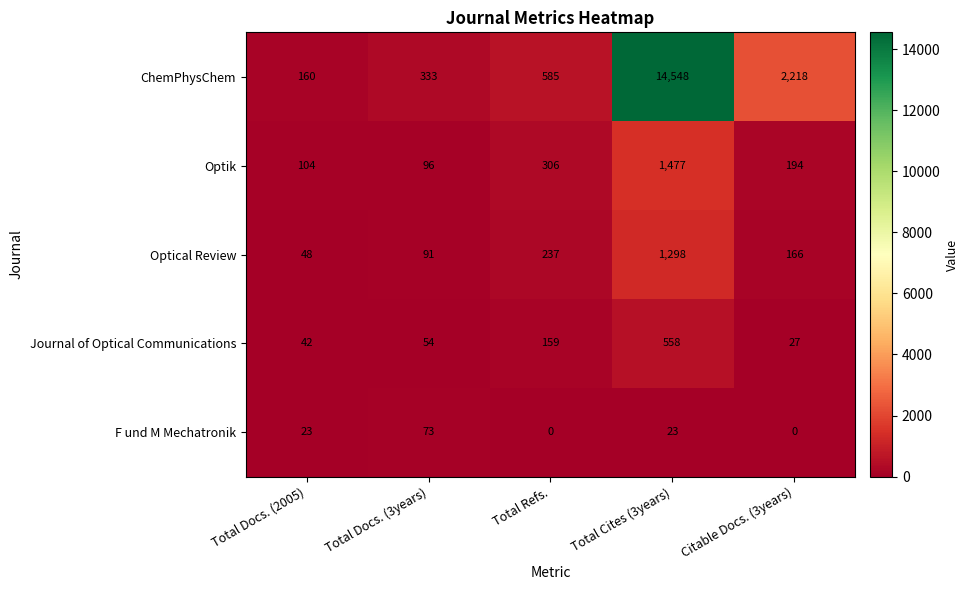

Rank the series by their maximum value, from lowest to highest.

F und M Mechatronik, Journal of Optical Communications, Optical Review, Optik, ChemPhysChem